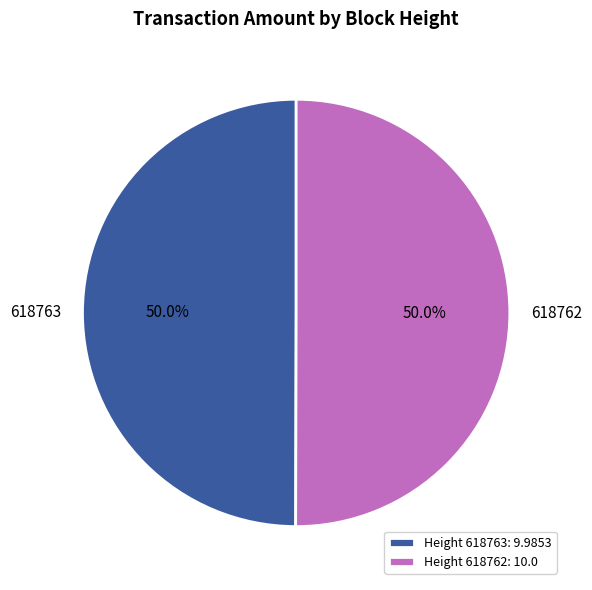

Is it true that 618762 is 58% of the pie?

False